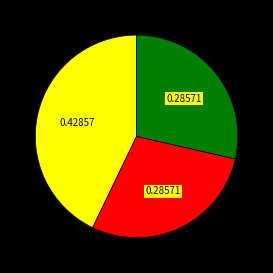

Is there any slice that represents more than half of the pie?

No